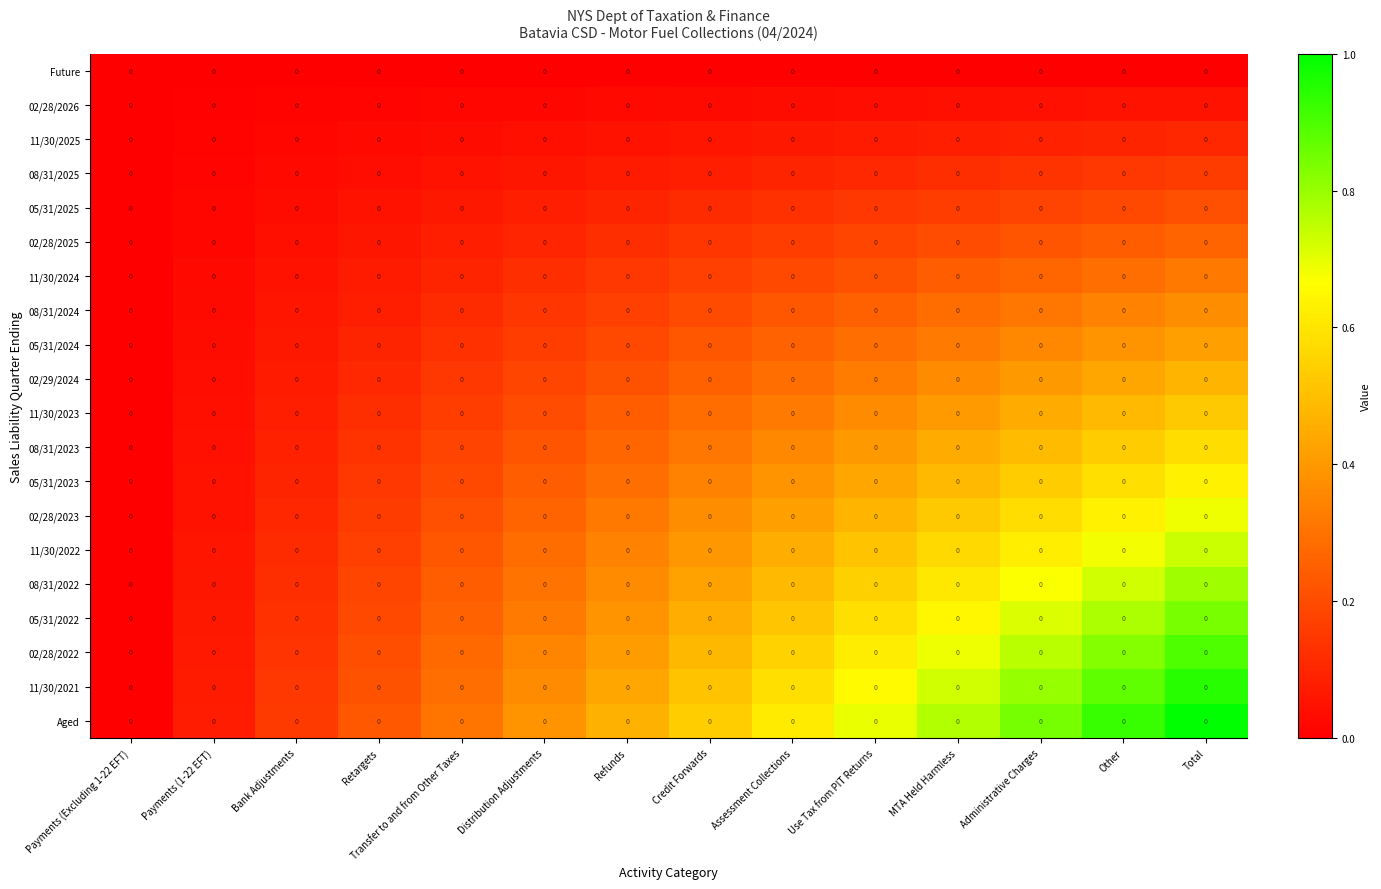

Between Administrative Charges and Payments (Excluding 1-22 EFT), which is larger?

Administrative Charges